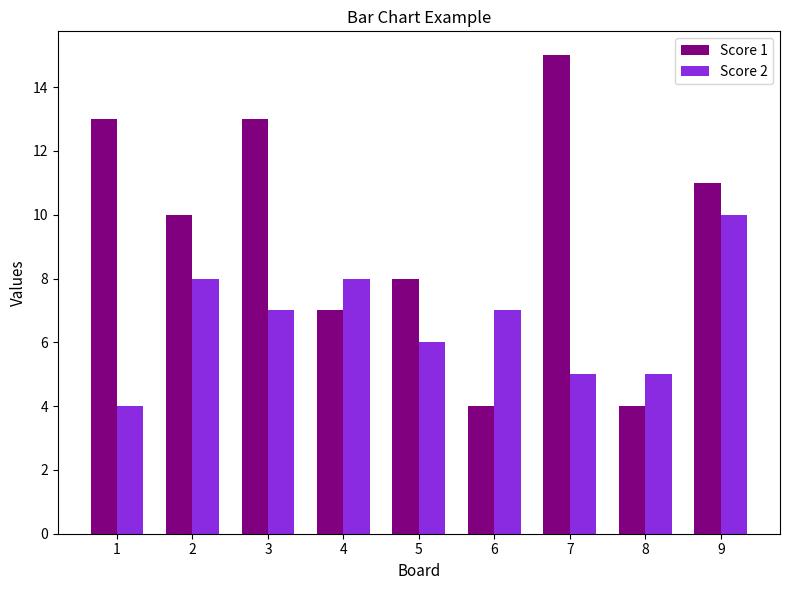

What is the difference between the maximum and second lowest values in the Score 2 series?

5